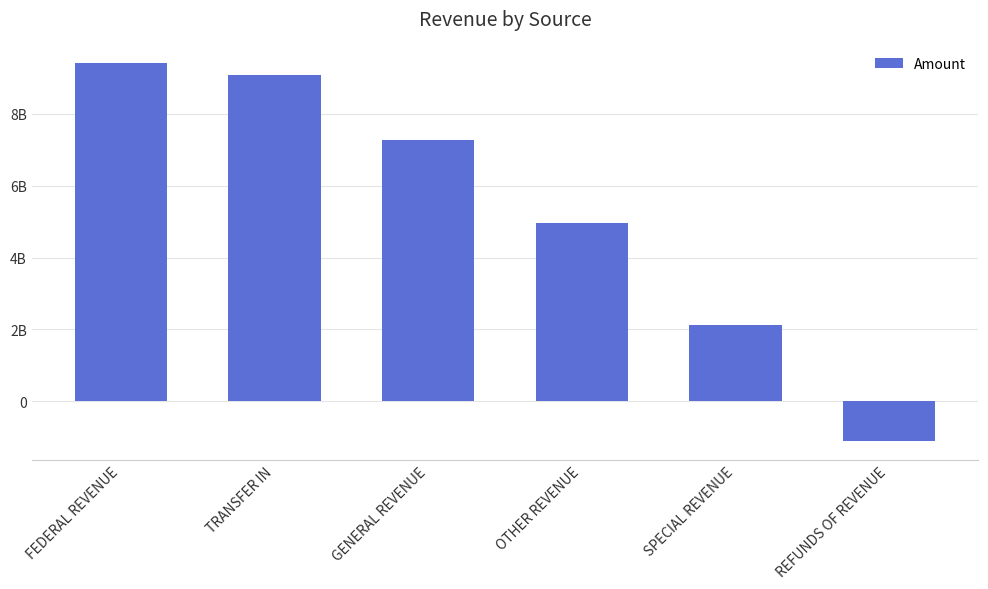

What value does the data have at SPECIAL REVENUE?

2136029108.5